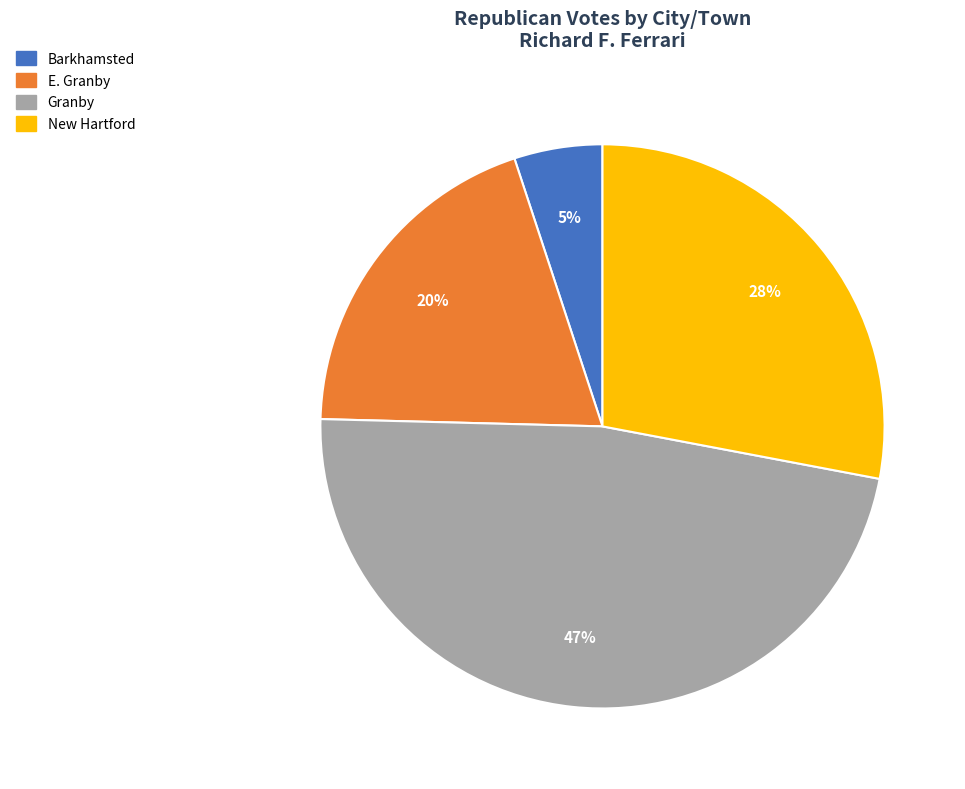

True or false: New Hartford accounts for 17% of the total.

False